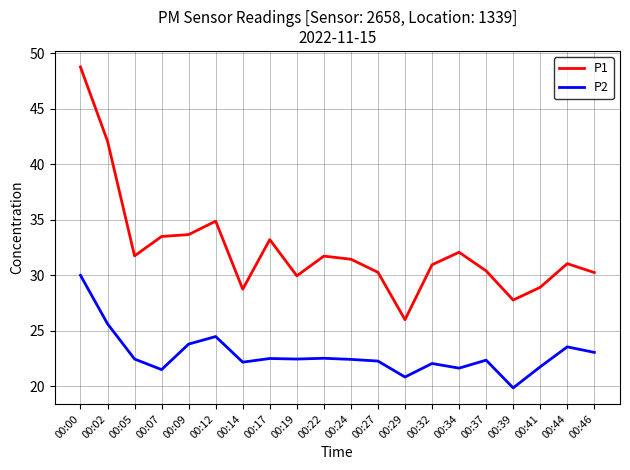

At 00:00, list the series in order from largest to smallest.

P1, P2